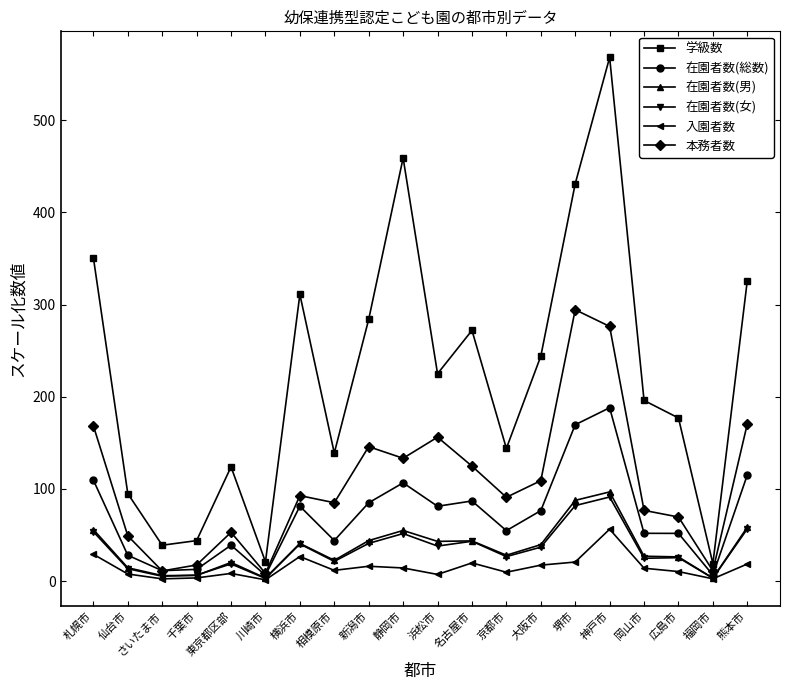

In 在園者数(女), how many points are higher than both neighbors (excluding endpoints)?

6